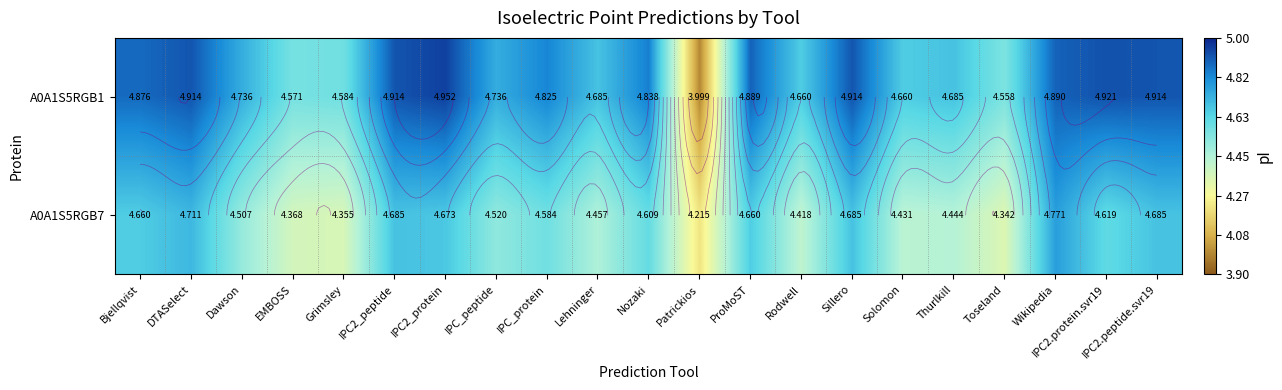

List the series in order of their overall mean, highest first.

A0A1S5RGB1, A0A1S5RGB7